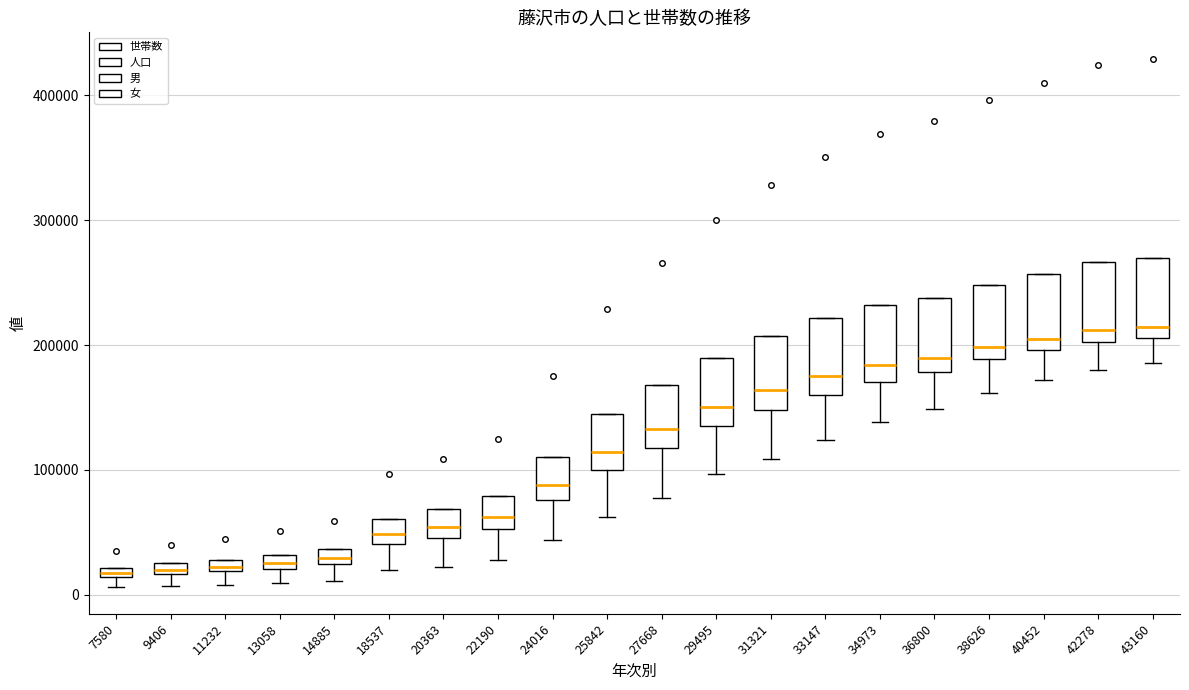

Where is the upper edge of the box at x = 29495 on the y-axis? The values are not printed on the chart, so give them approximately, as read against the axis.

190000